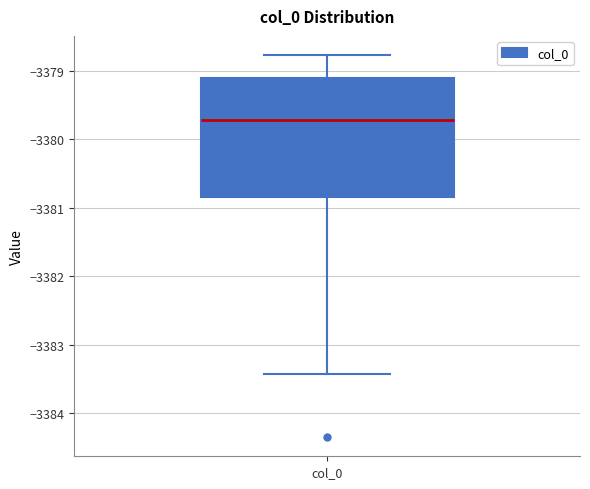

Where is the upper edge of the box for col_0 on the y-axis? The values are not printed on the chart, so give them approximately, as read against the axis.

-3379.1